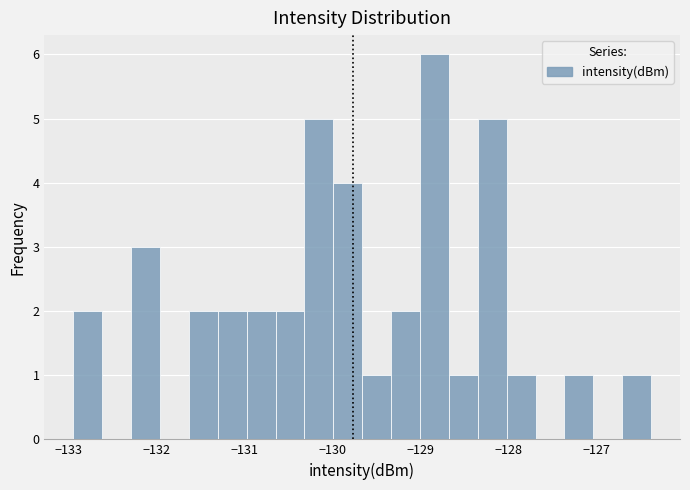

Read against the x-axis, roughly where is the centre of the tallest bar?

-128.8